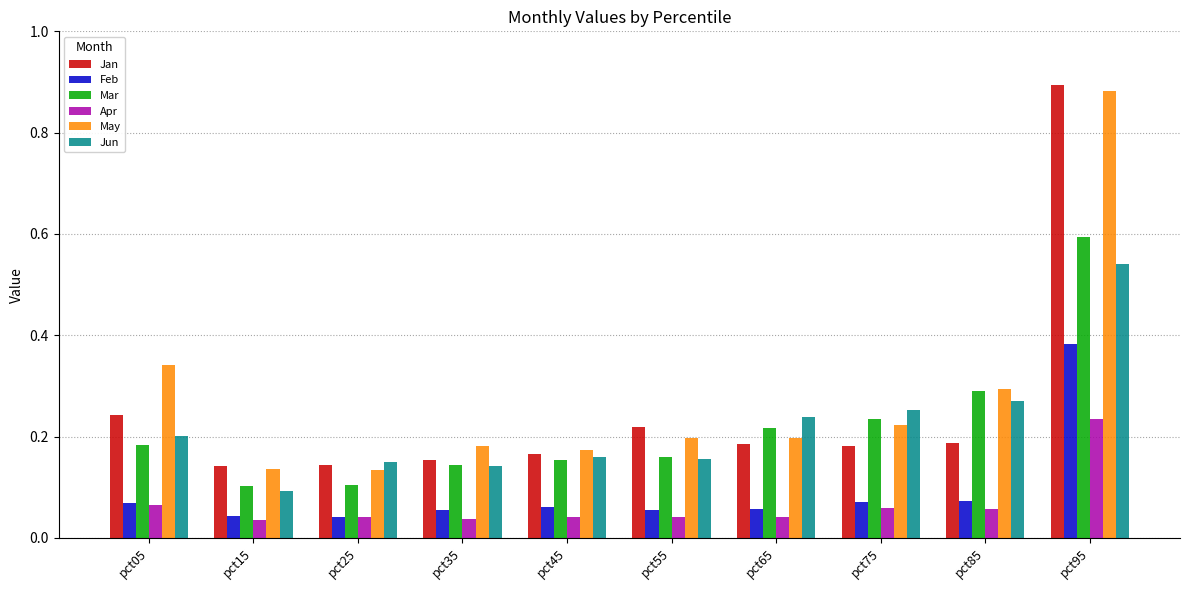

What is the difference between the maximum and minimum values in the May series?

0.7